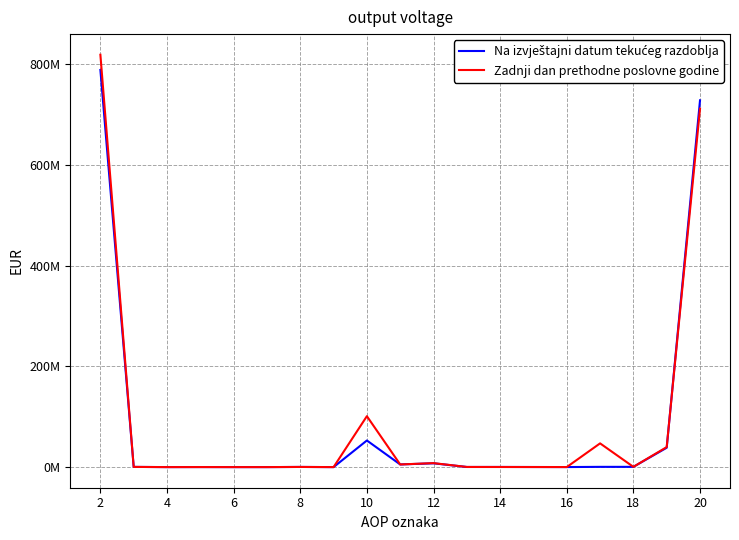

Does the chart have visible grid lines?

Yes